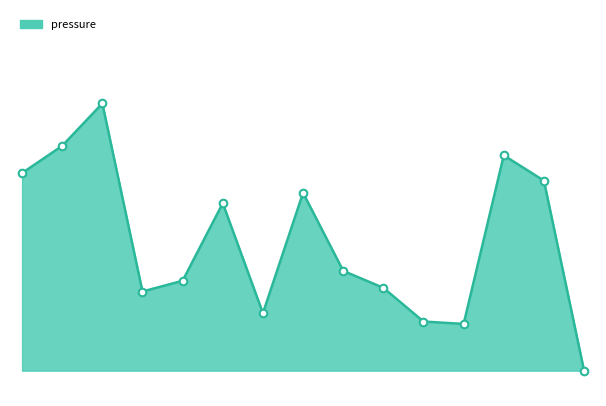

Does the chart have visible grid lines?

No